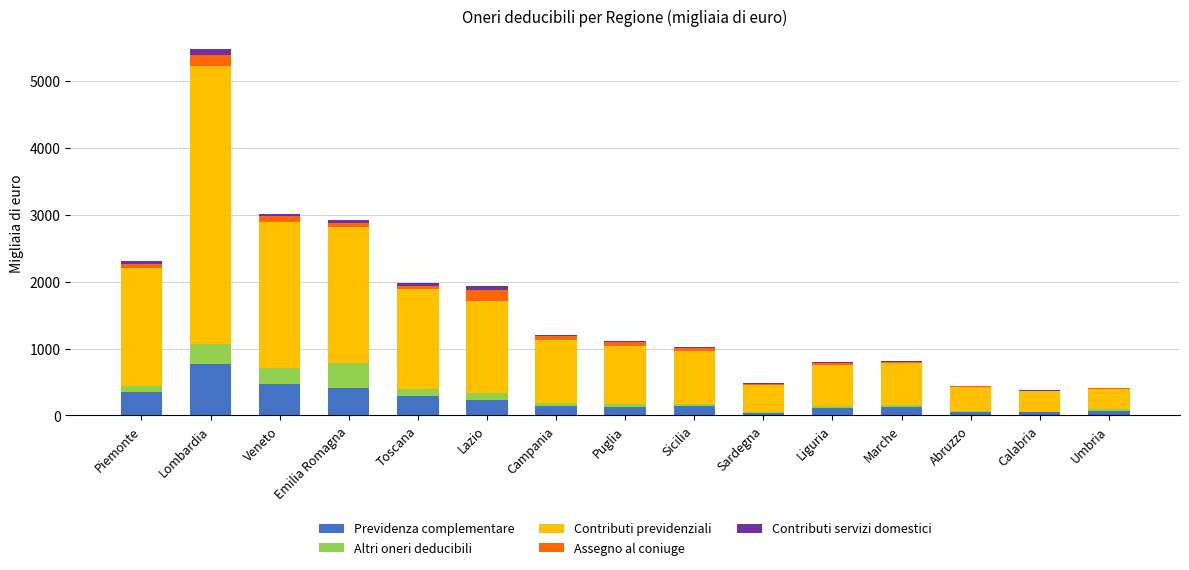

What is the highest value of the Previdenza complementare series?

773.9